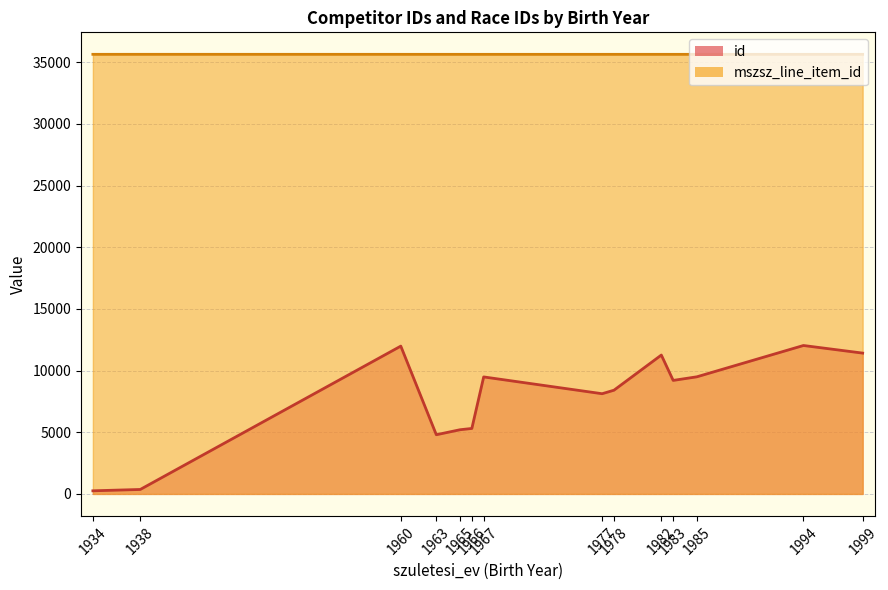

The mszsz_line_item_id series shows 24425 at 1960. True or false?

False